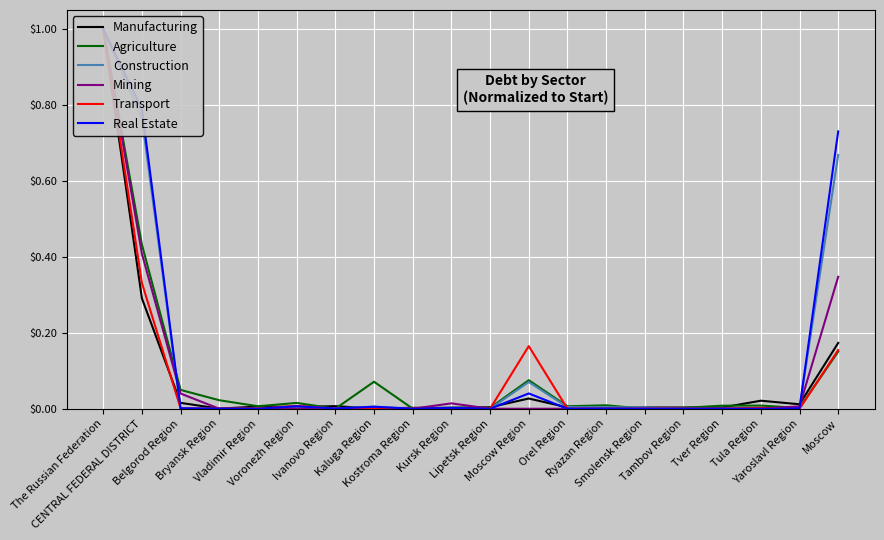

True or false: Real Estate and Mining cross at least once.

True